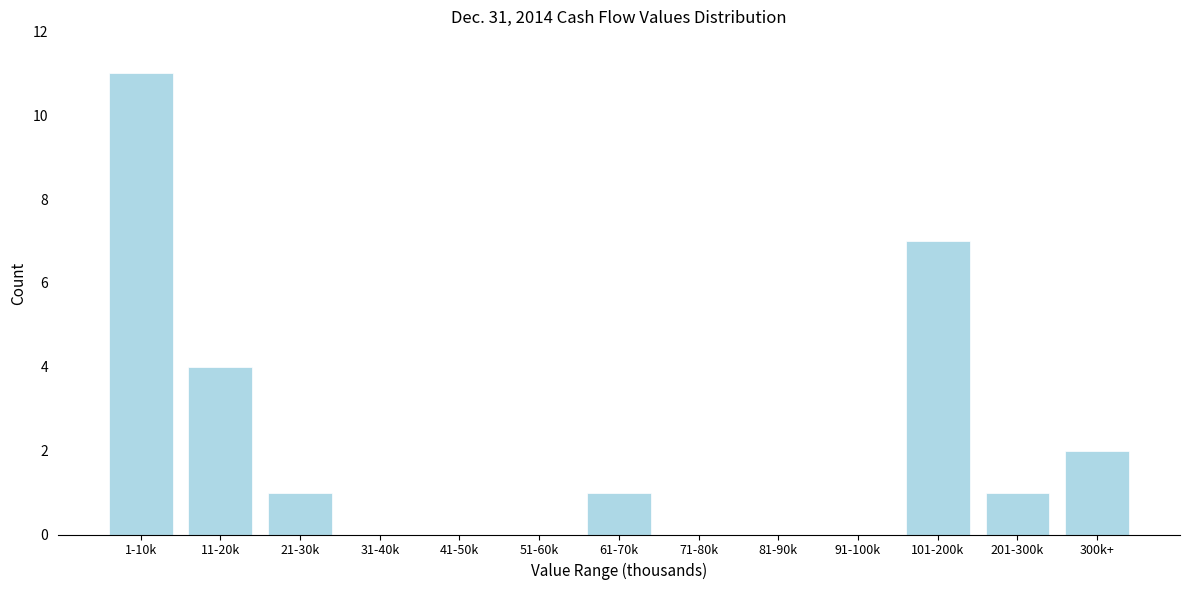

Reading left to right, what are all the values shown in this chart?

1-10k=11	11-20k=4	21-30k=1	31-40k=0	41-50k=0	51-60k=0	61-70k=1	71-80k=0	81-90k=0	91-100k=0	101-200k=7	201-300k=1	300k+=2